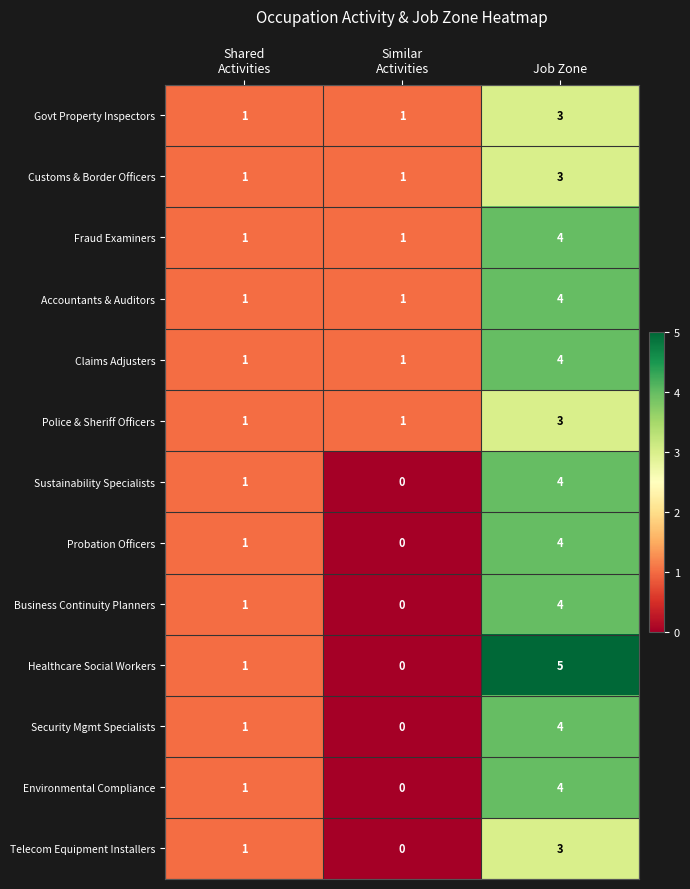

Read the Fraud Examiners value at Job Zone.

4